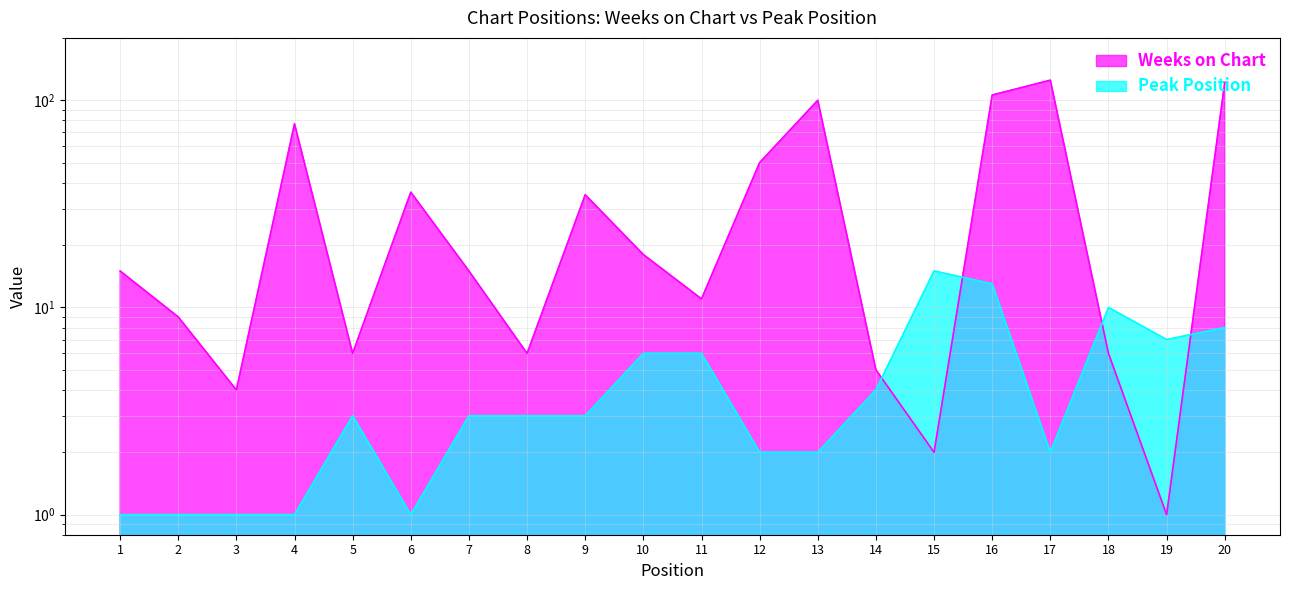

Which label corresponds to the largest value in the chart?

17